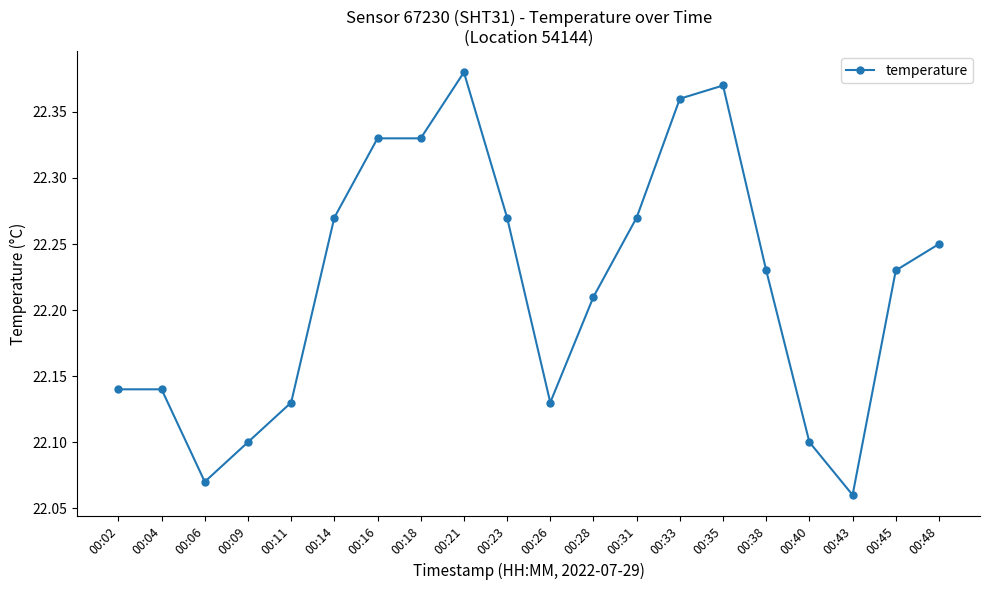

At which category does the data reach its first local valley?

00:06